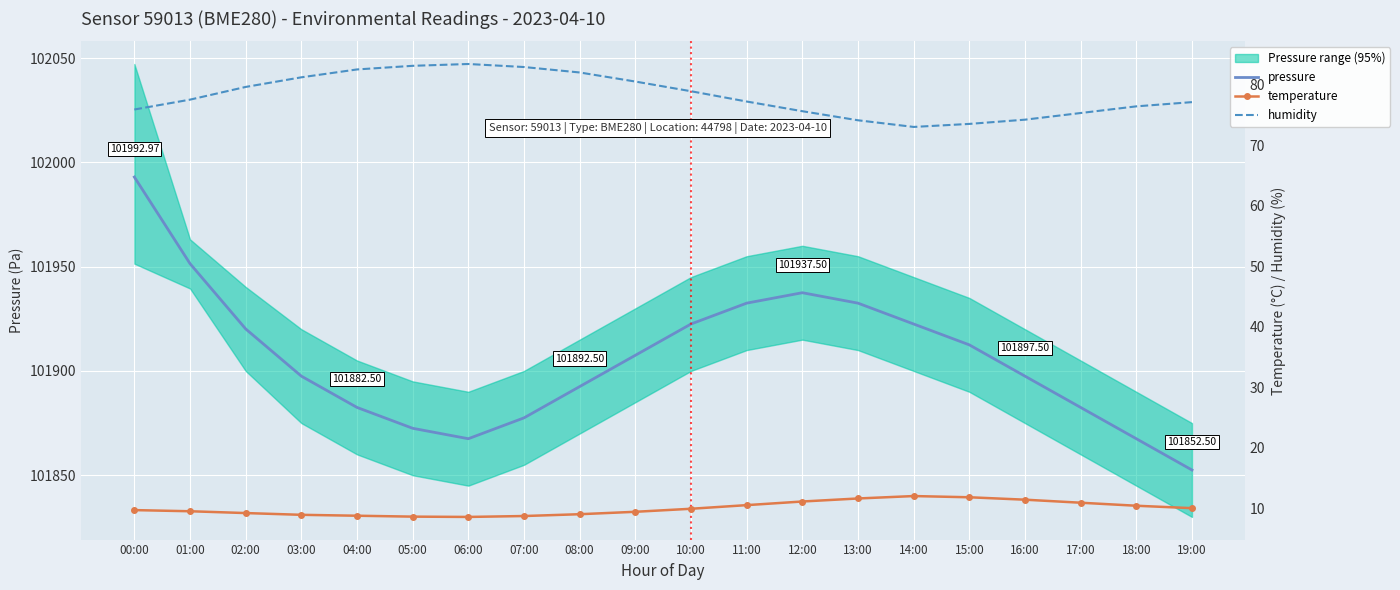

Where does the humidity series first go above 77?

01:00